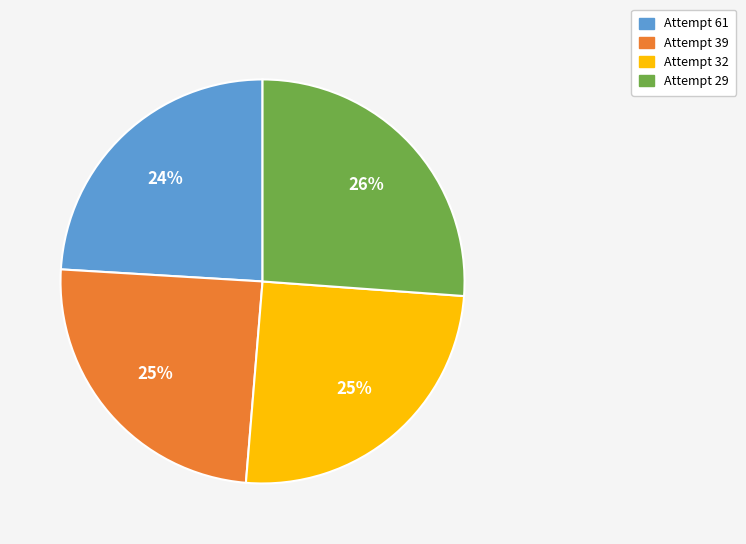

How many segments does this pie chart have?

4